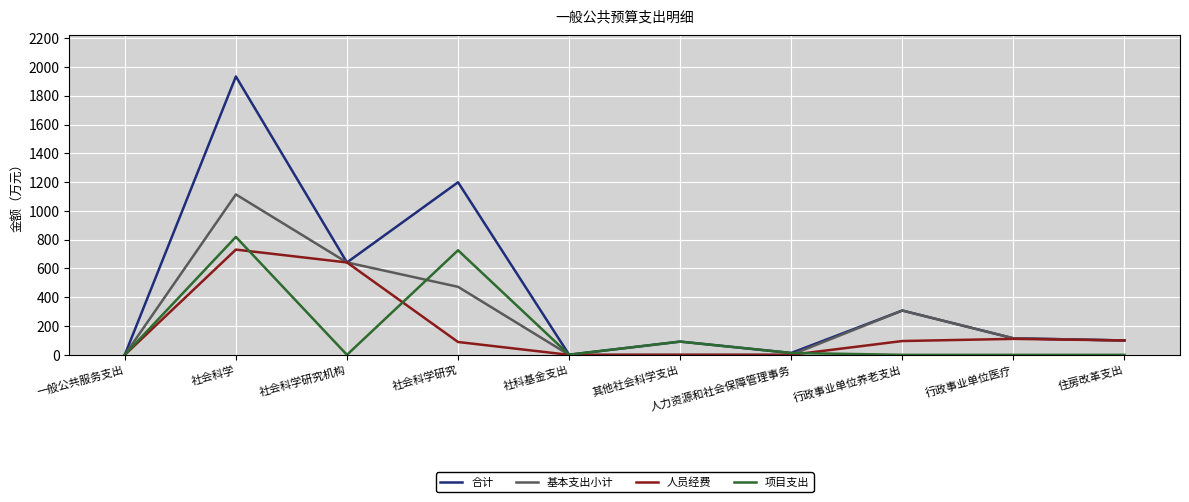

What is the average value of the 人员经费 series?

177.0